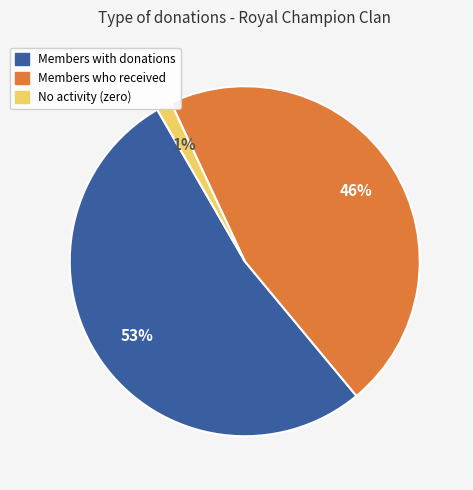

To the nearest percent, what is the average slice percentage?

33%